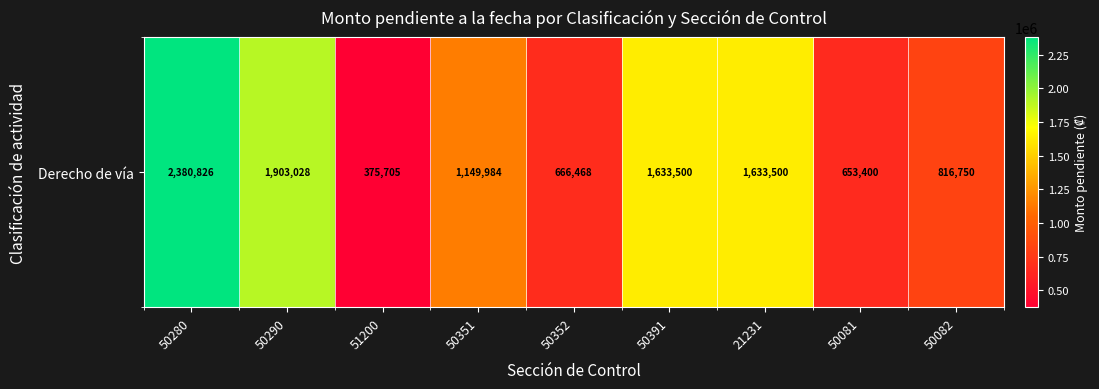

What is the smallest value displayed?

375705.0